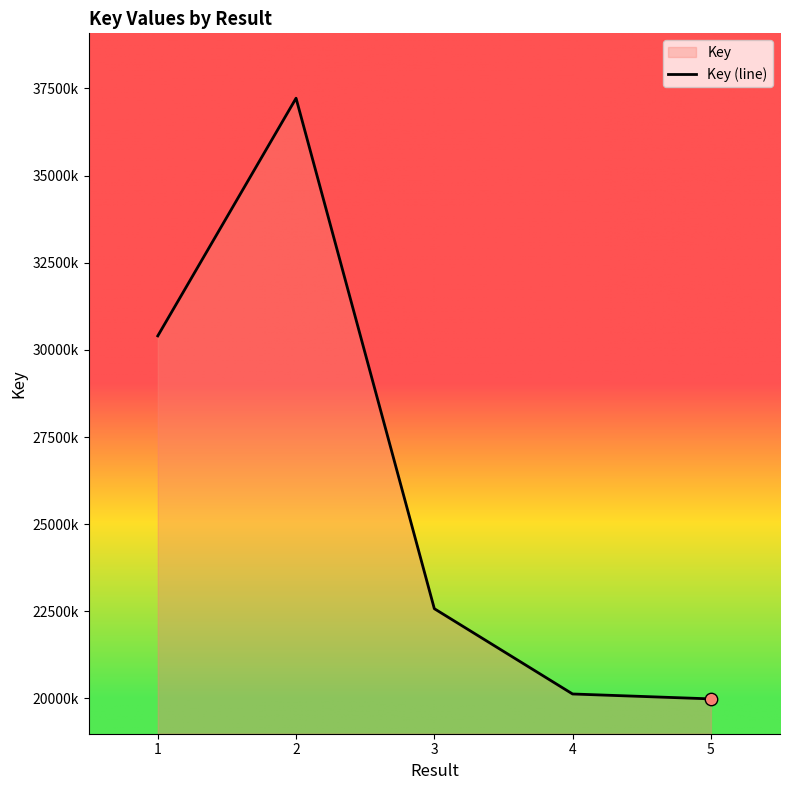

What is the change in value from 3 to 5?

-2587816